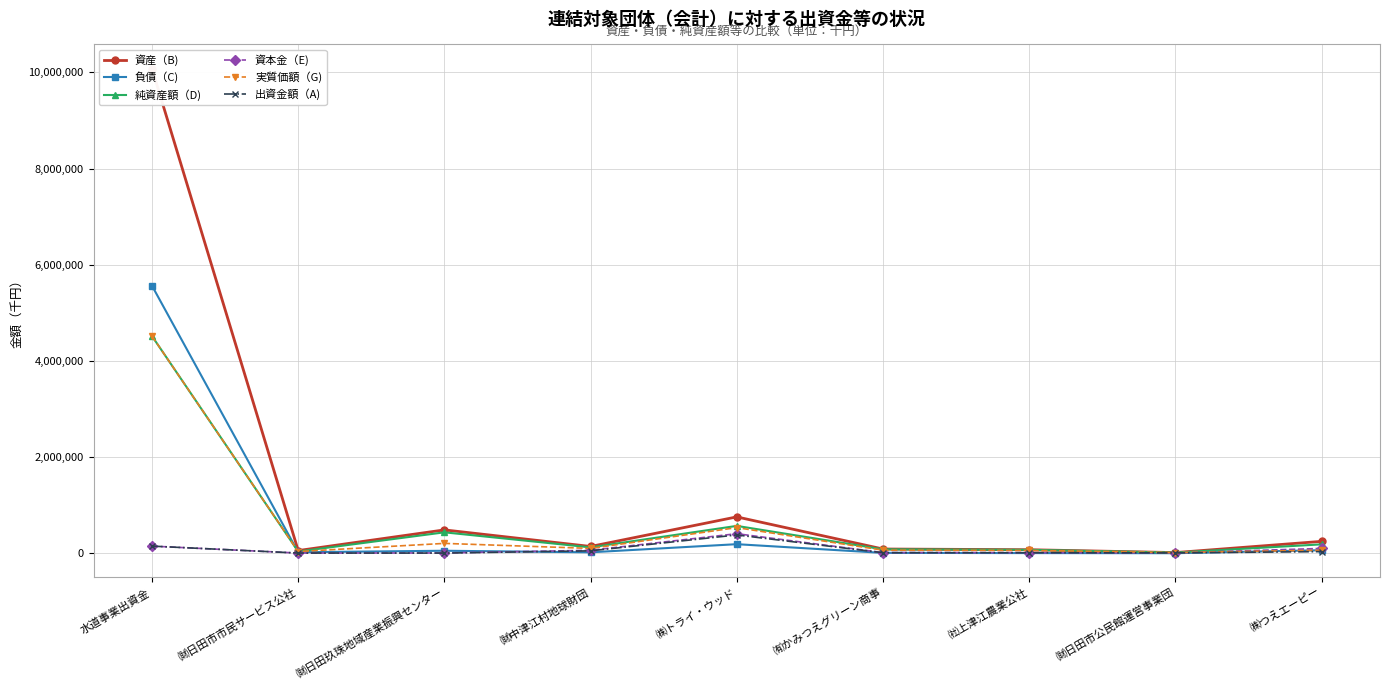

Where is the first local minimum for 負債（C)?

㈶日田市市民サービス公社